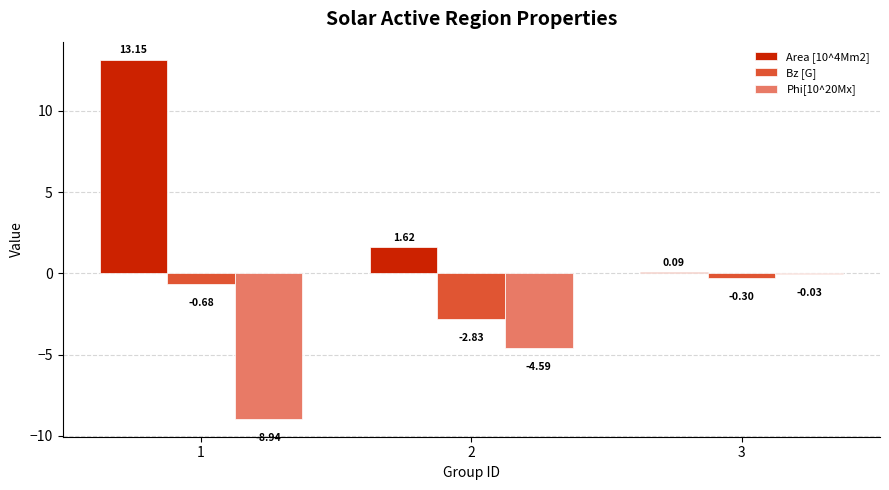

Which series changed the most between 1 and 2?

Area [10^4Mm2]